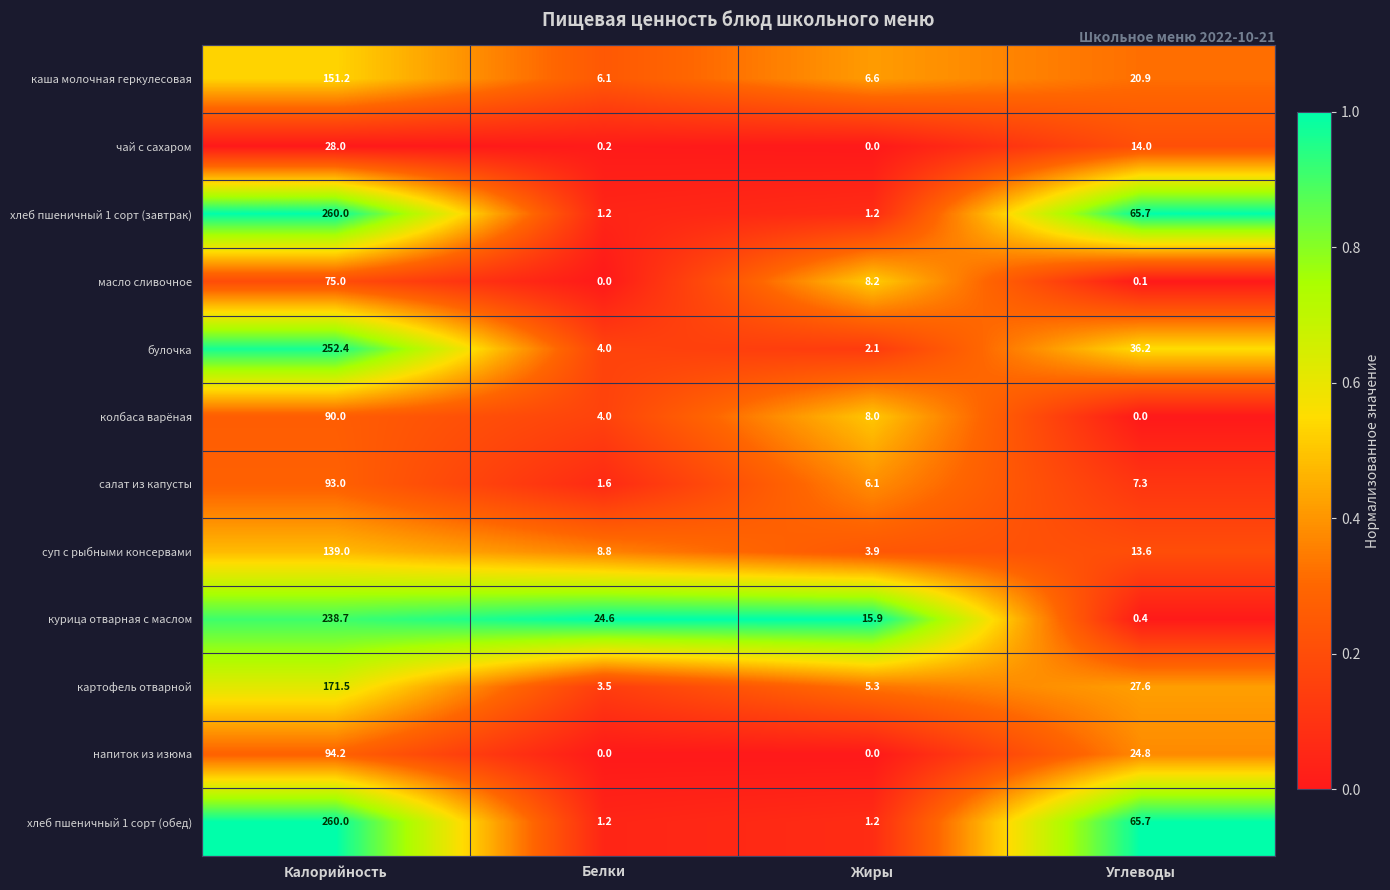

True or false: курица отварная с маслом has a value of 24.6 at Белки.

True